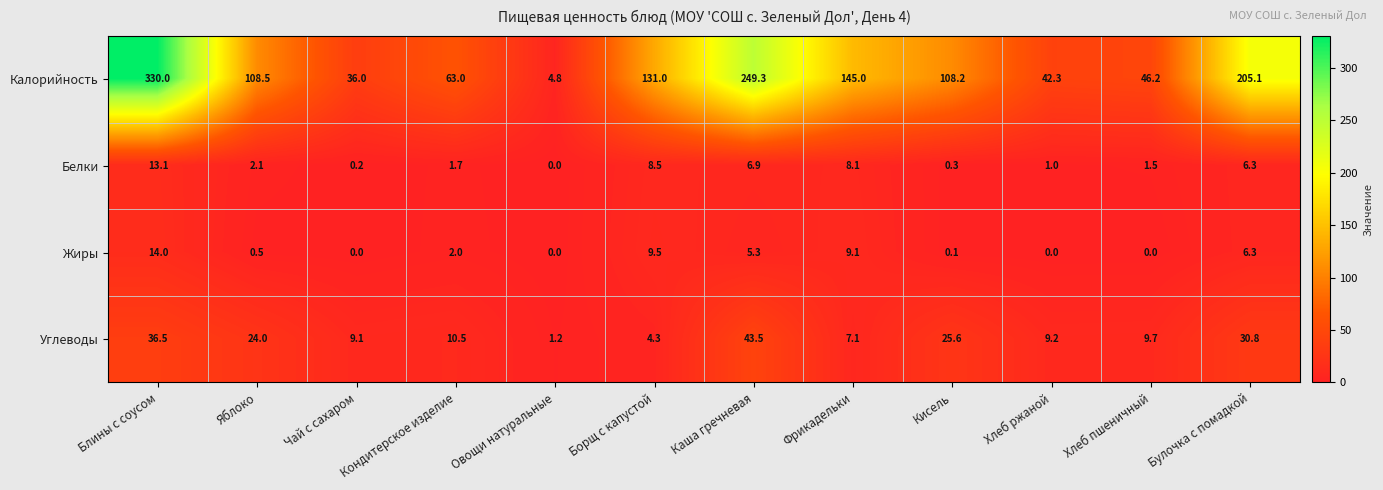

What is the sum of all Белки values?

49.7